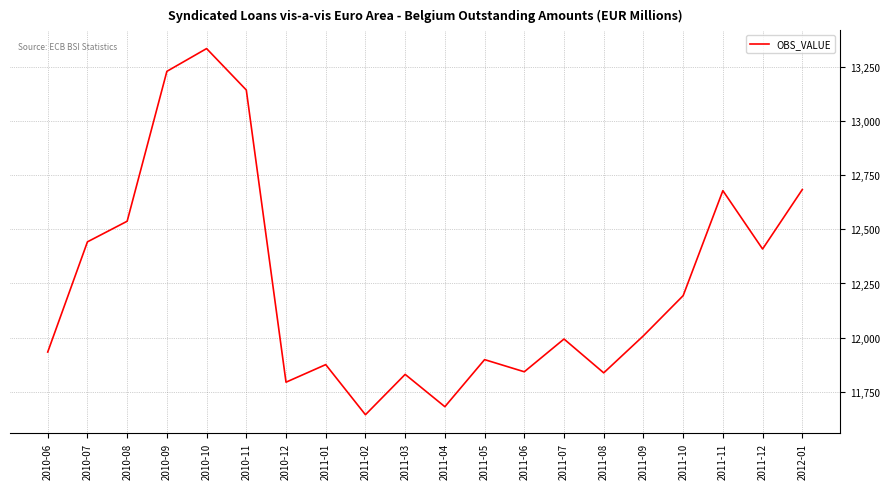

The value at 2011-06 is 11843. True or false?

True